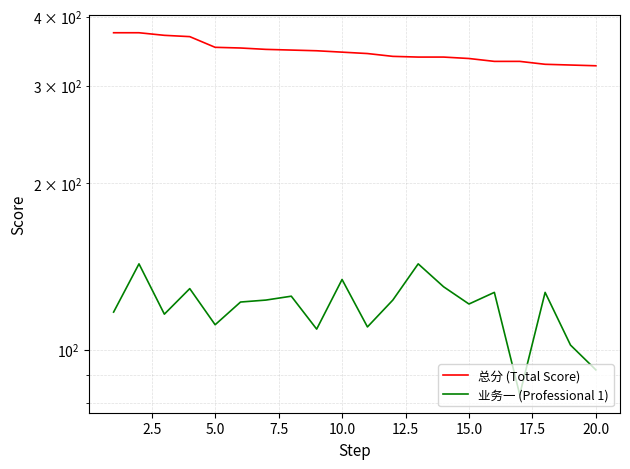

Rank the series by their average value, from highest to lowest.

总分 (Total Score), 业务一 (Professional 1)